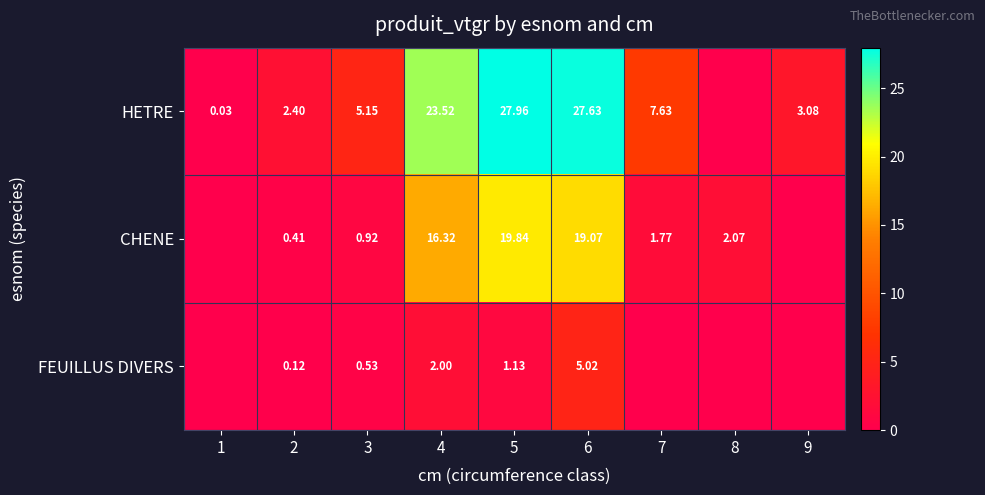

Rank the series at 3 from highest to lowest value.

HETRE, CHENE, FEUILLUS DIVERS